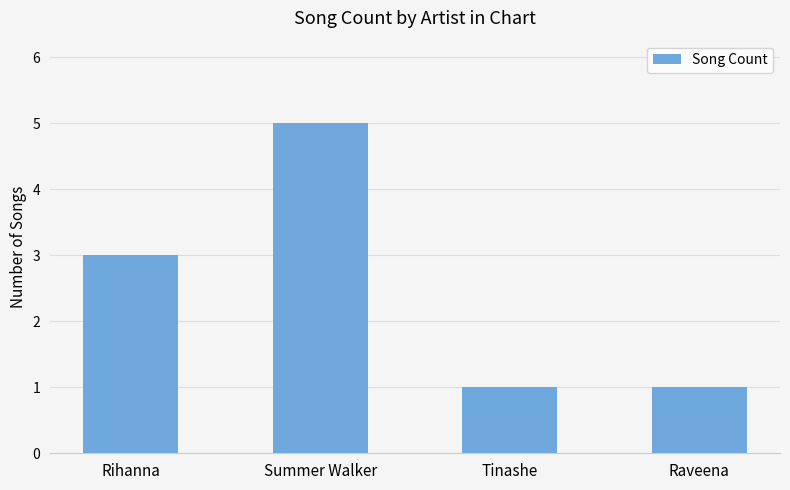

What is the sum of all values?

10